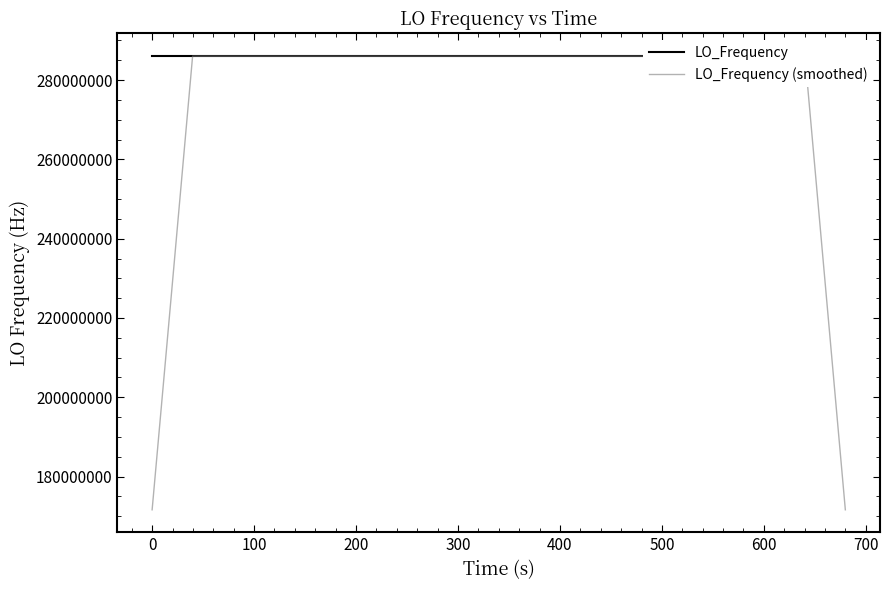

What is the maximum value shown in the chart?

286047002.8